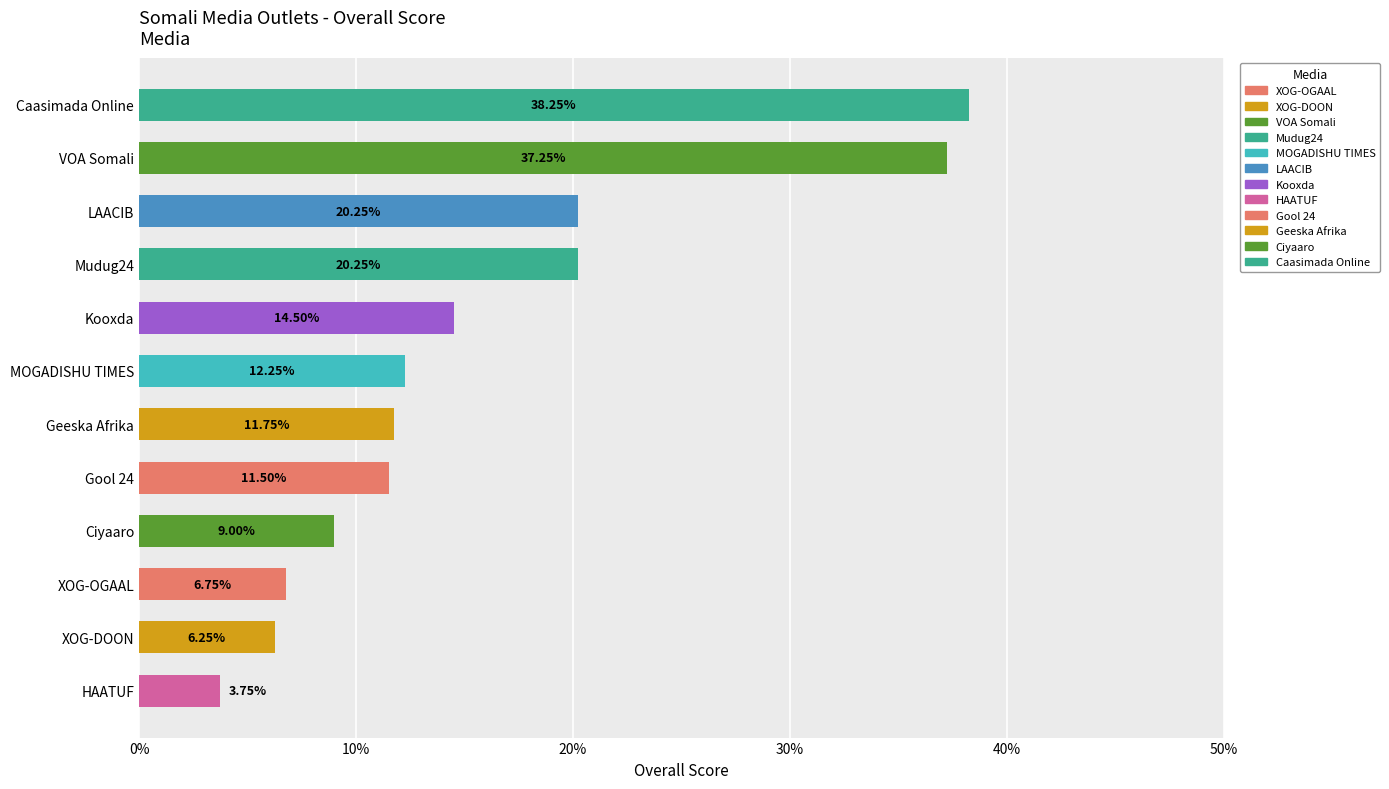

At which category does the chart reach its minimum across all series?

HAATUF